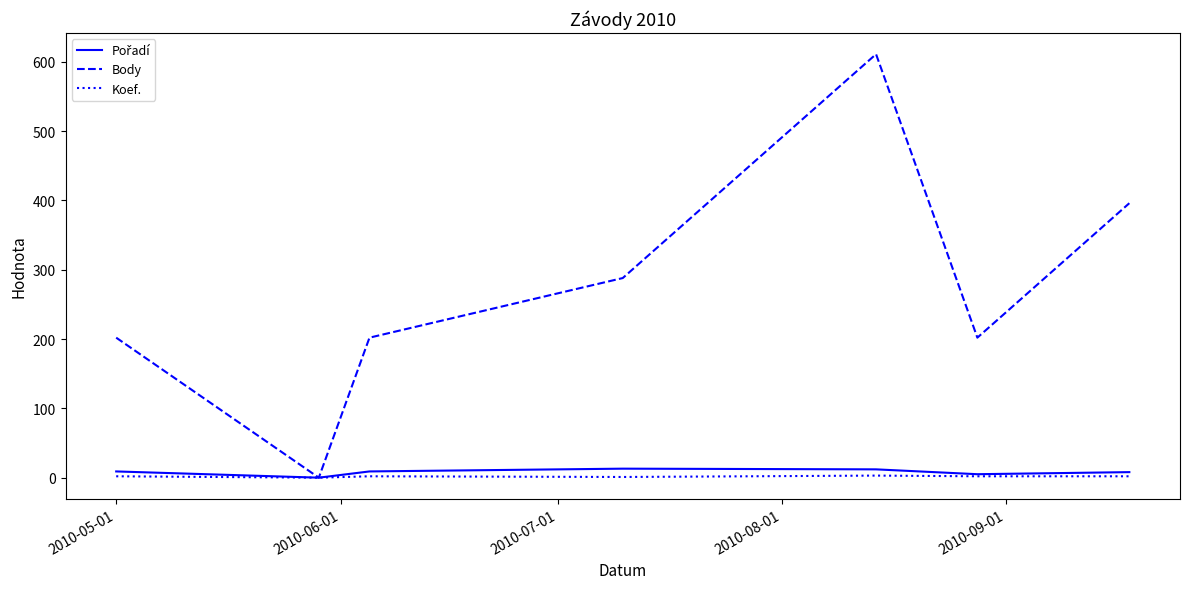

How many distinct data groups are displayed?

3